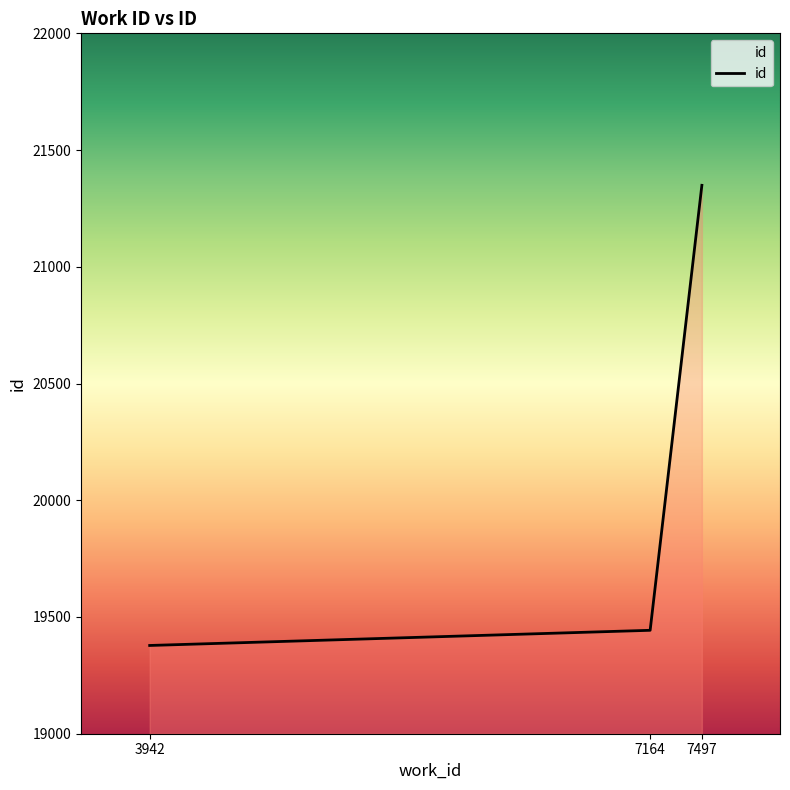

Reading right to left, what are all the values shown in this chart?

21349	19443	19378